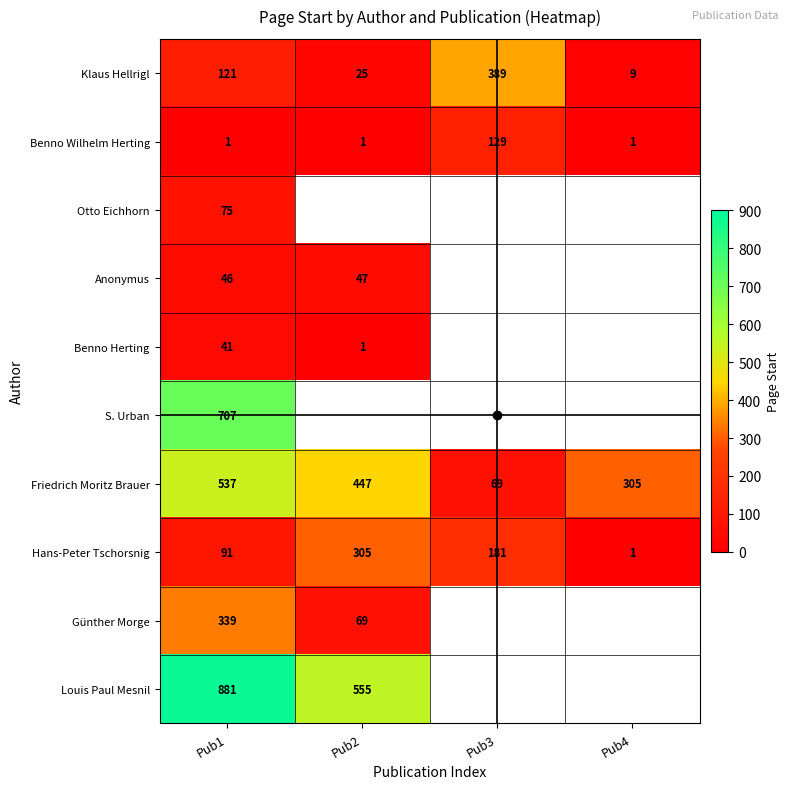

How many data points in Friedrich Moritz Brauer are less than 447?

2